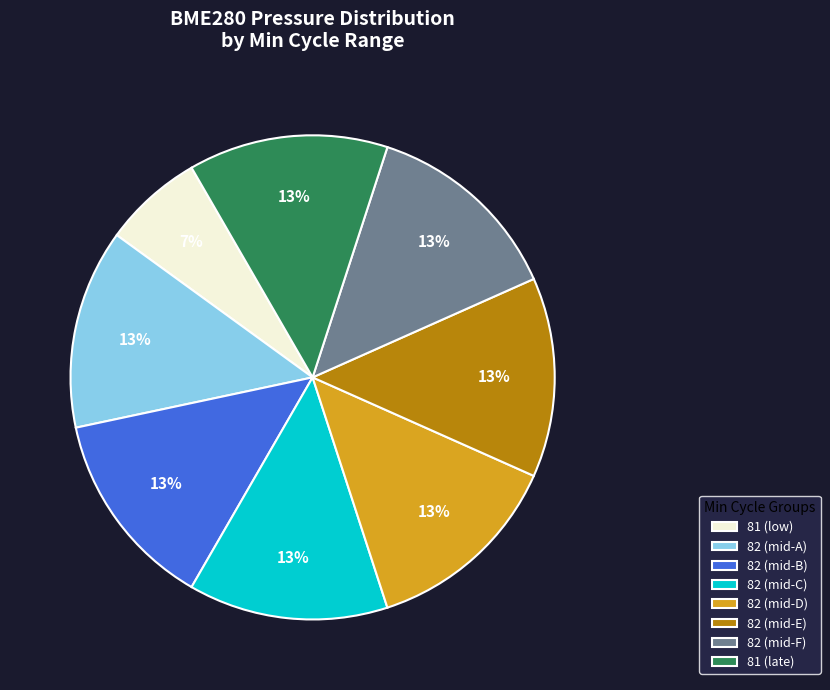

What percentage is the 82 (mid-A) slice, to the nearest percent?

13%